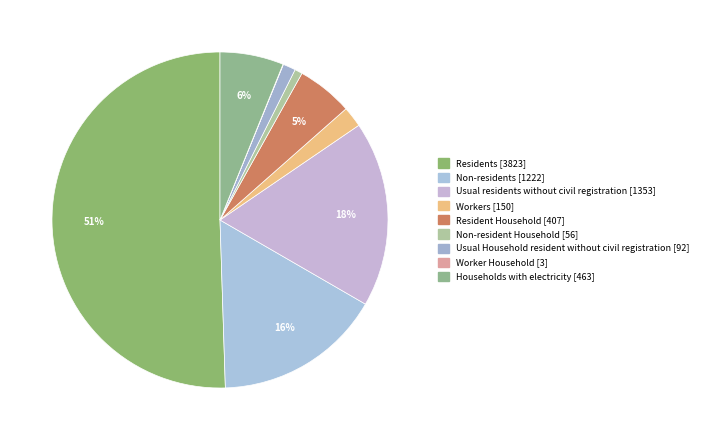

Does Non-residents account for over 50% of the chart?

No